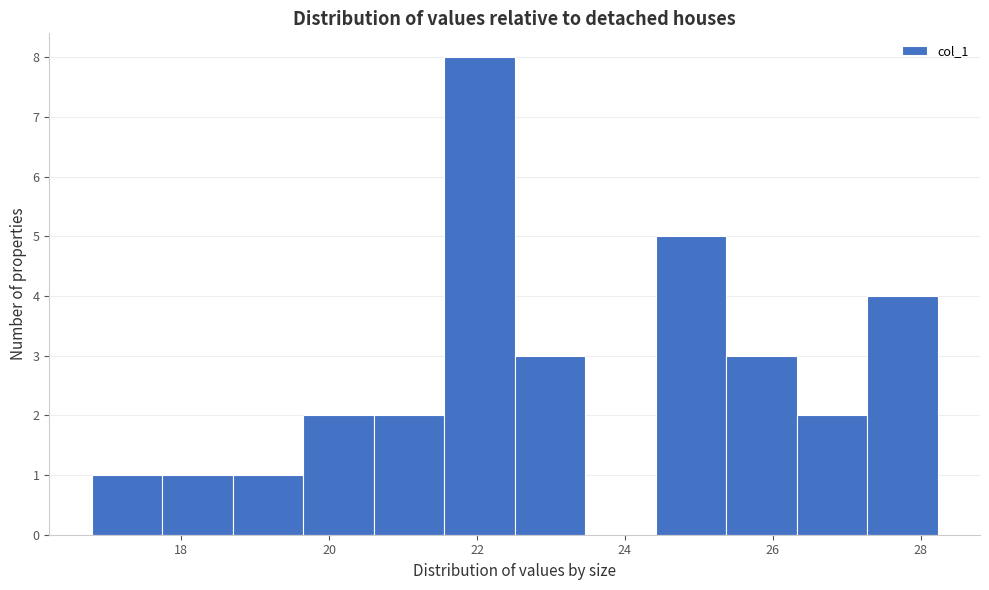

Reading left to right, transcribe this chart: for each bar, give the range it covers on the x-axis and its height. Neither the bar edges nor the heights are printed on the chart, so give them approximately, as read against the axes.

16.8 to 17.8: 1
17.8 to 18.6: 1
18.6 to 19.6: 1
19.6 to 20.6: 2
20.6 to 21.6: 2
21.6 to 22.6: 8
22.6 to 23.4: 3
23.4 to 24.4: 0
24.4 to 25.4: 5
25.4 to 26.4: 3
26.4 to 27.2: 2
27.2 to 28.2: 4